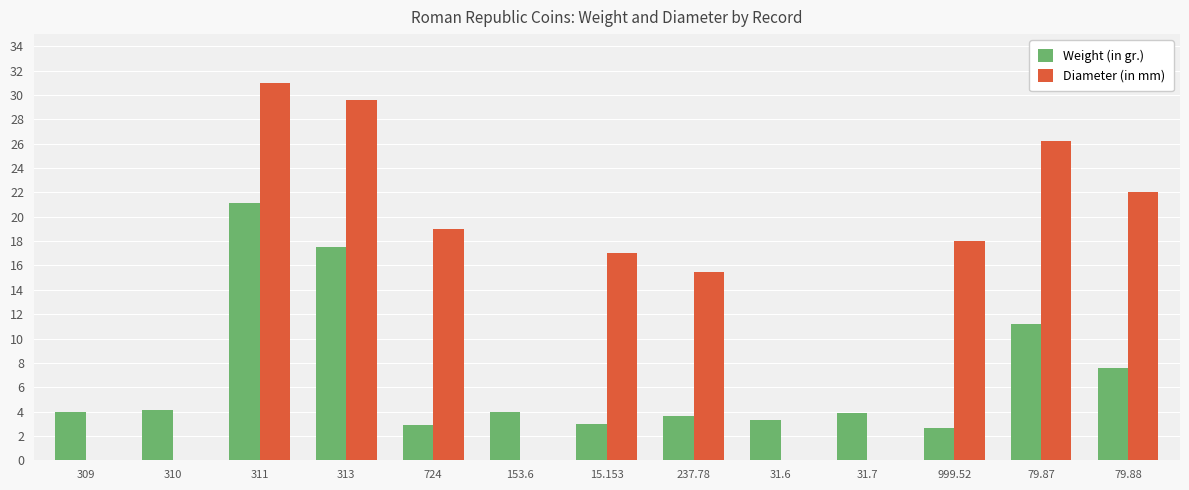

Where is Weight (in gr.) nearest to the value 11?

79.87